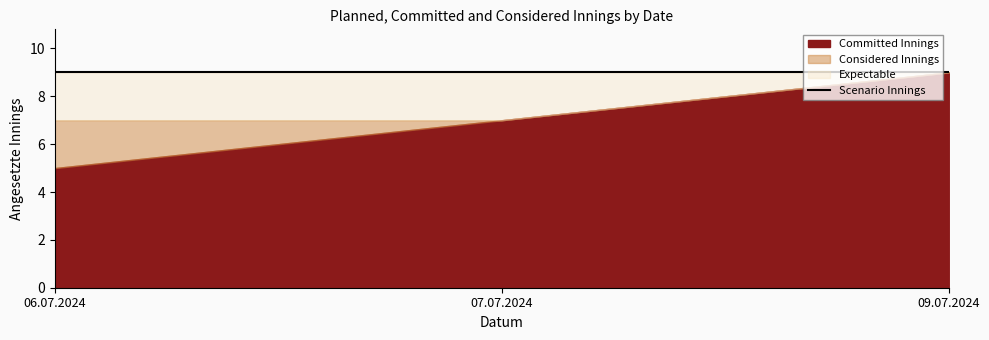

At how many categories does at least one series exceed 8?

3